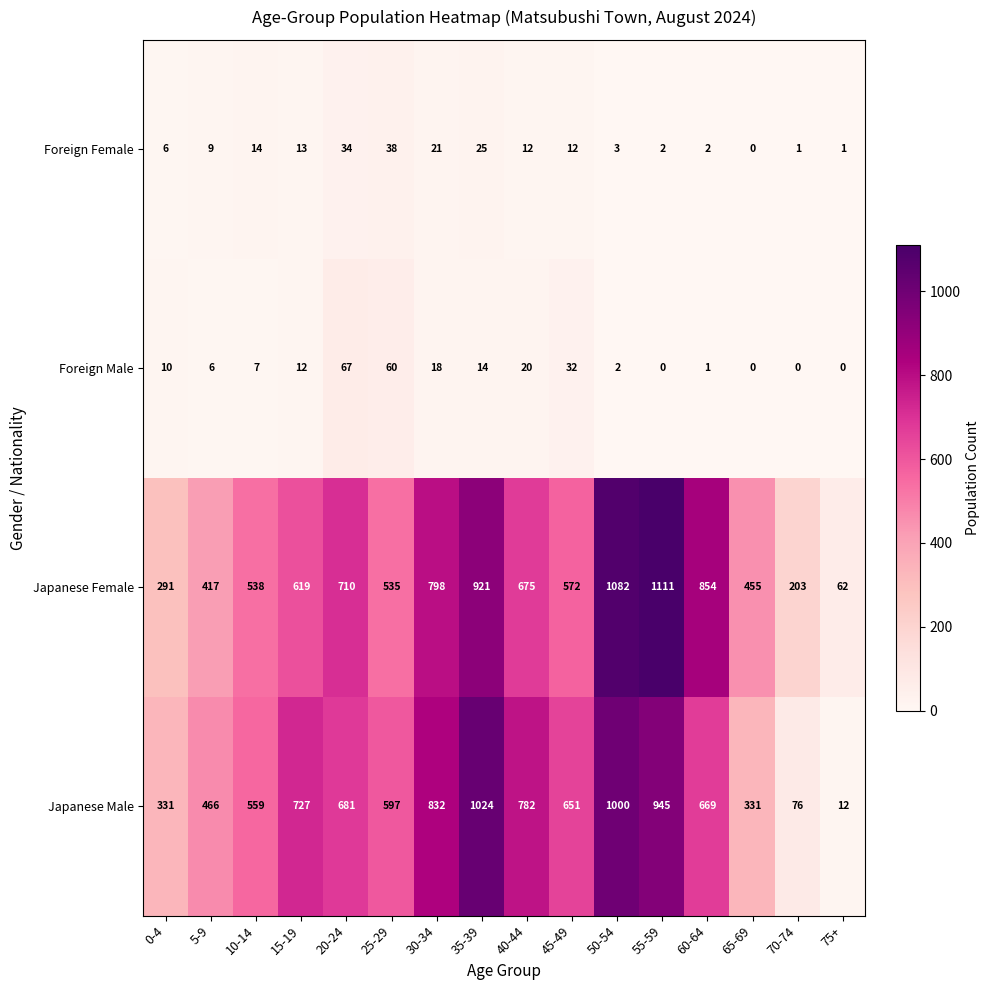

What is the average value of the Japanese Female series?

615